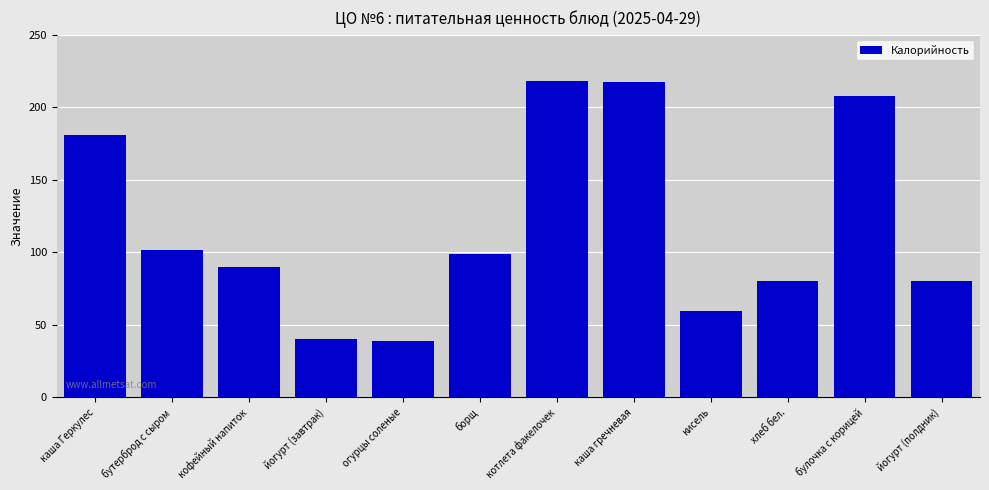

Between хлеб бел. and огурцы соленые, which is larger?

хлеб бел.